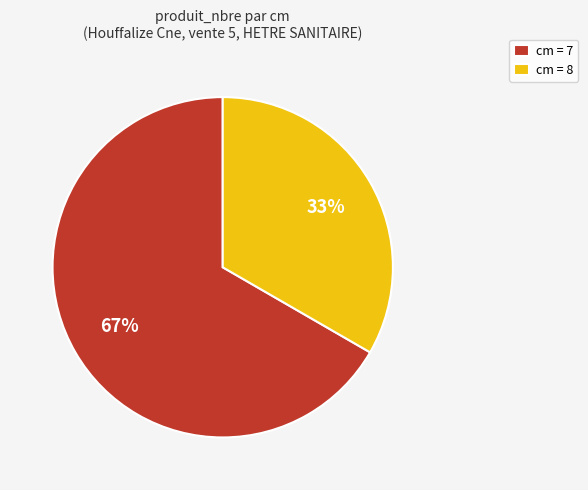

What is the smallest slice in the pie chart?

cm = 8